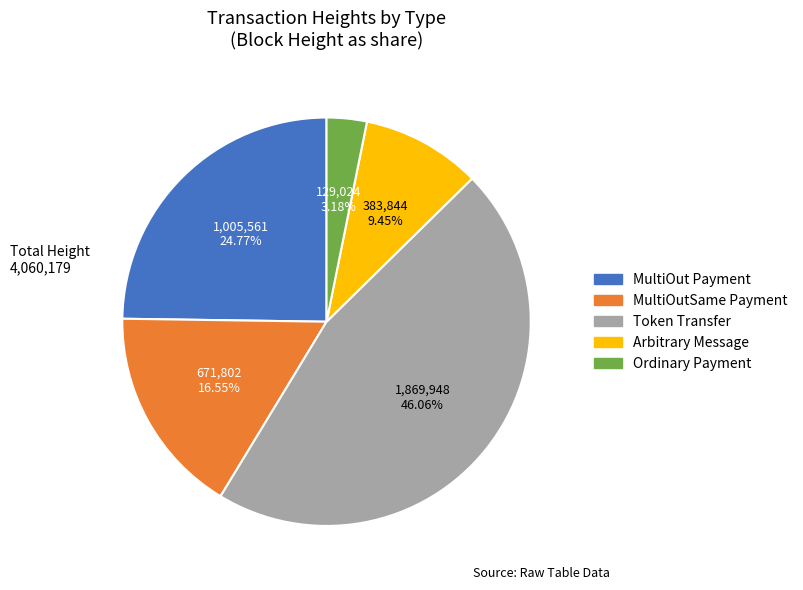

What is the largest slice in the pie chart?

Token Transfer